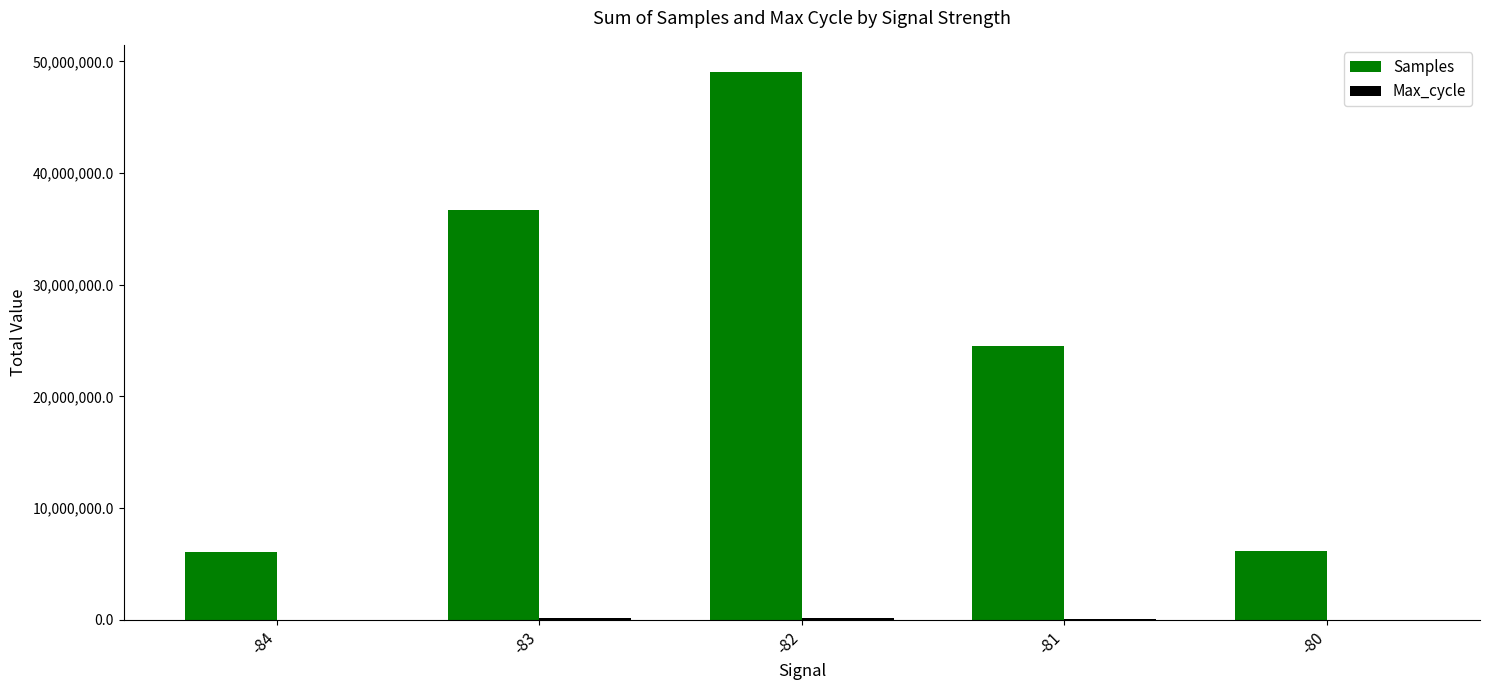

At which label is Samples closest to 27567350?

-81